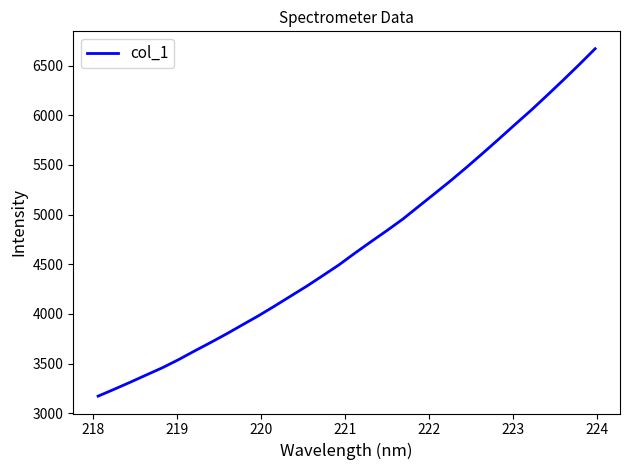

What is the difference between the maximum and minimum values?

3496.8